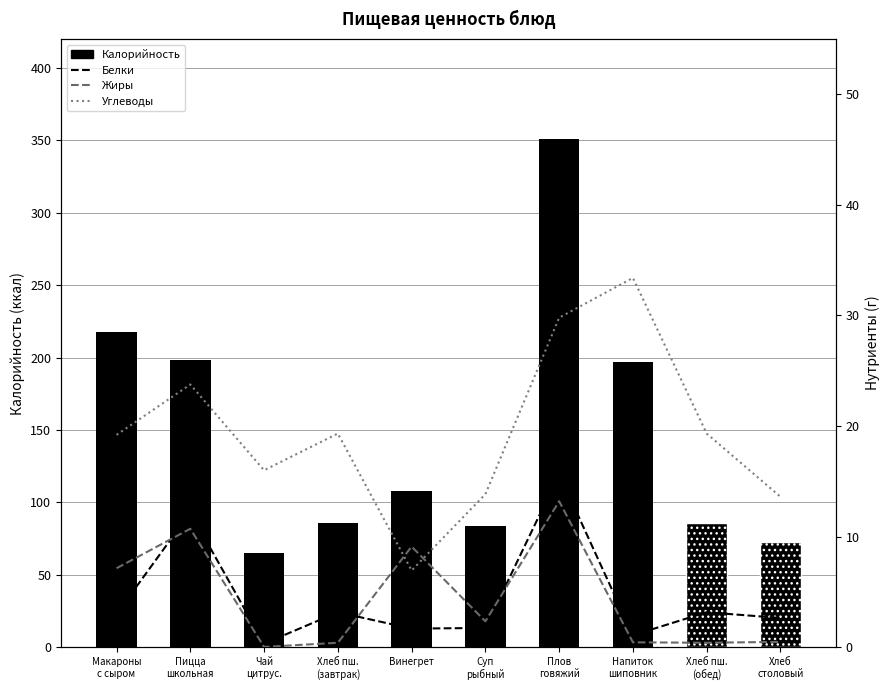

What is the value of the Жиры bar at the 9th from the left?

0.4